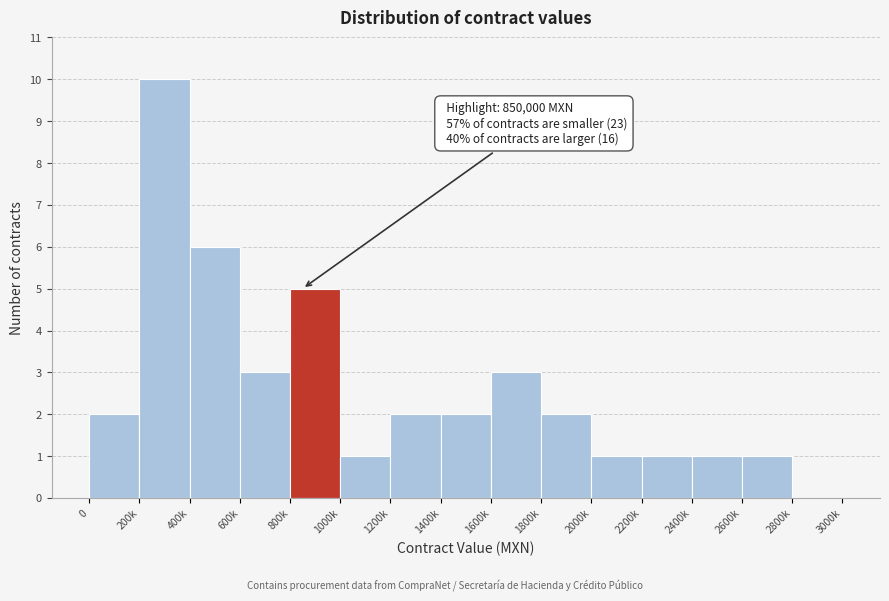

Reading left to right, list all the values displayed in this chart.

0=2	200k=10	400k=6	600k=3	800k=5	1000k=1	1200k=2	1400k=2	1600k=3	1800k=2	2000k=1	2200k=1	2400k=1	2600k=1	2800k=0